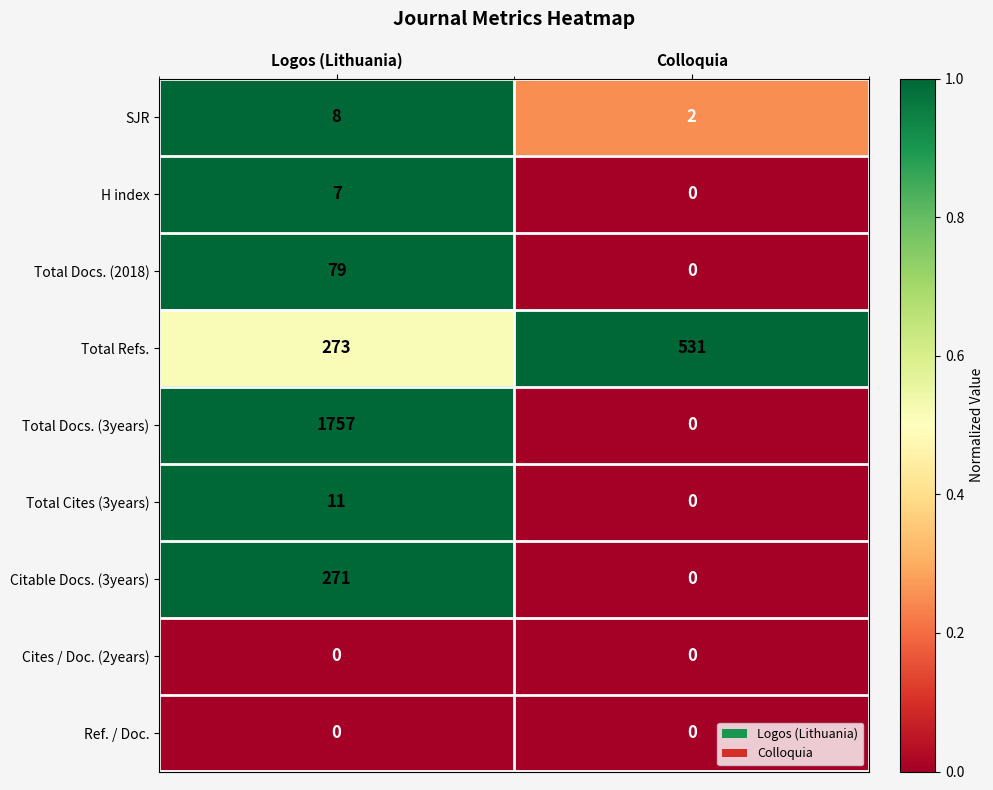

Which label corresponds to the largest value in the chart?

Logos (Lithuania)